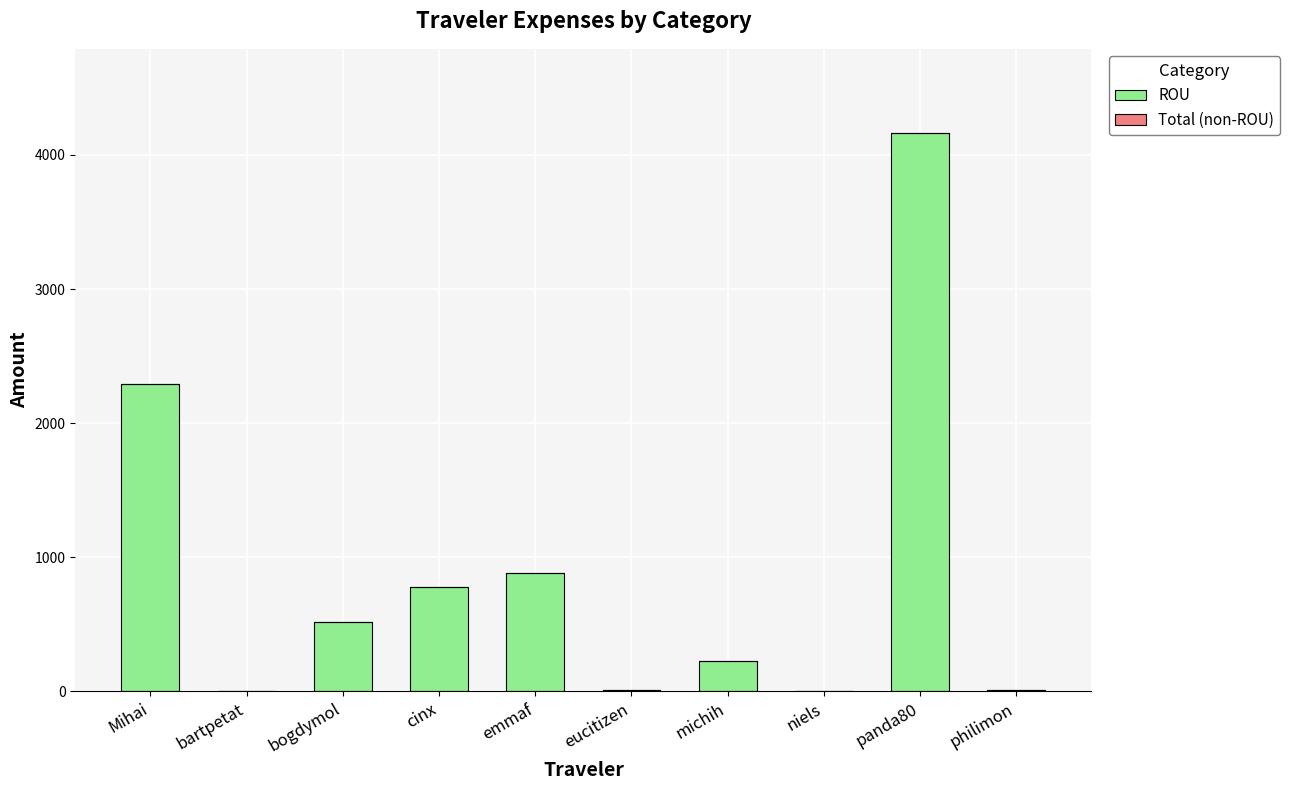

Between Mihai and cinx, which is larger?

Mihai